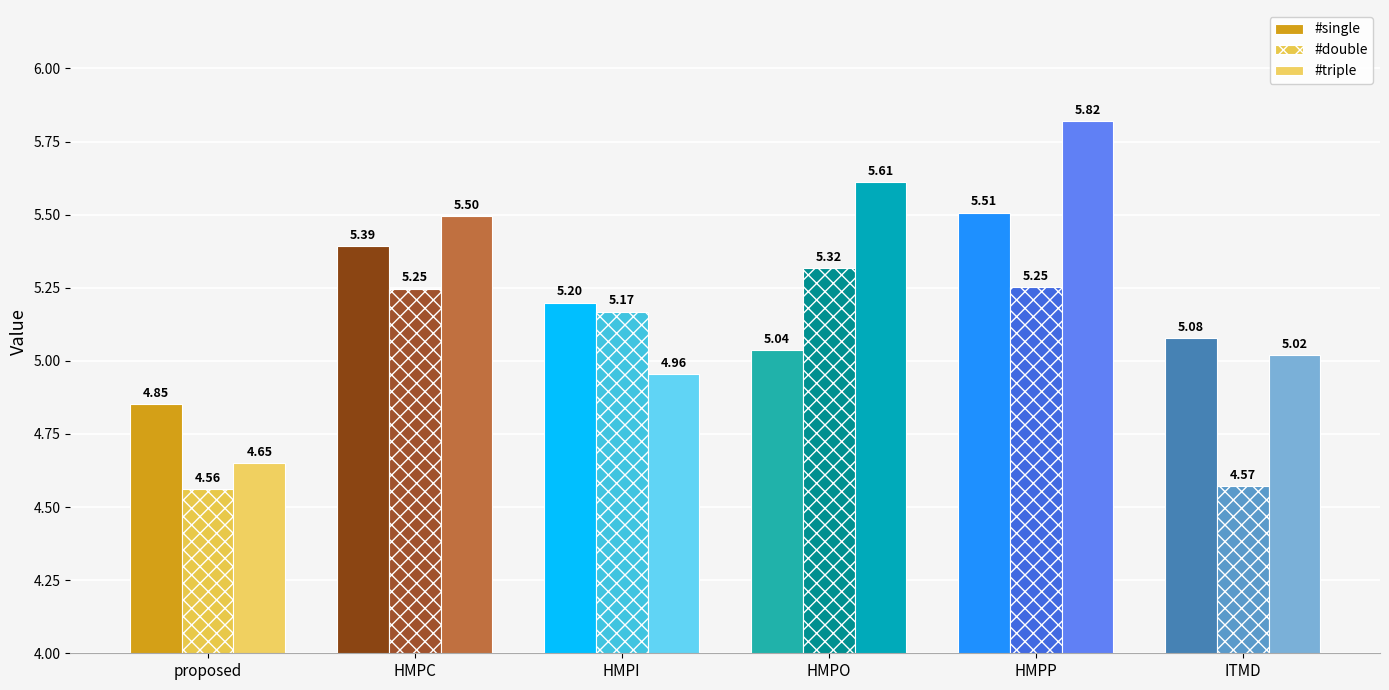

The value of #single at proposed is 7.8. True or false?

False